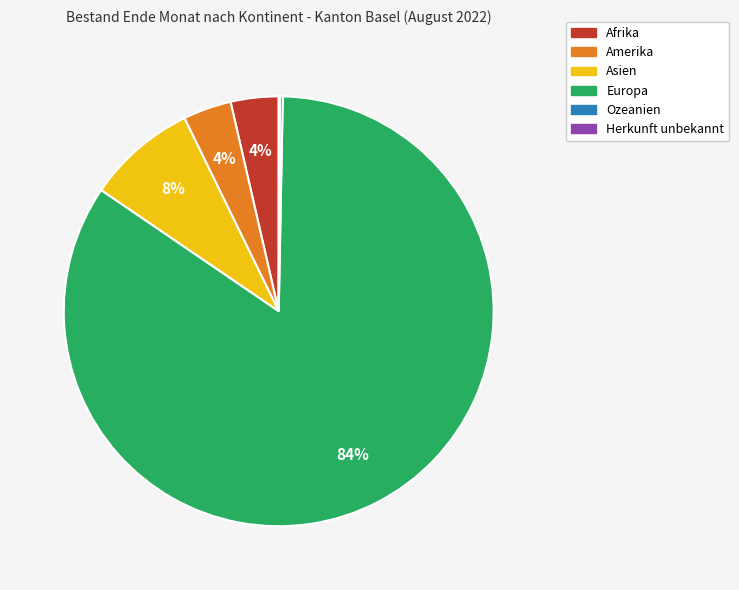

The Afrika slice represents 4% of the pie. True or false?

True